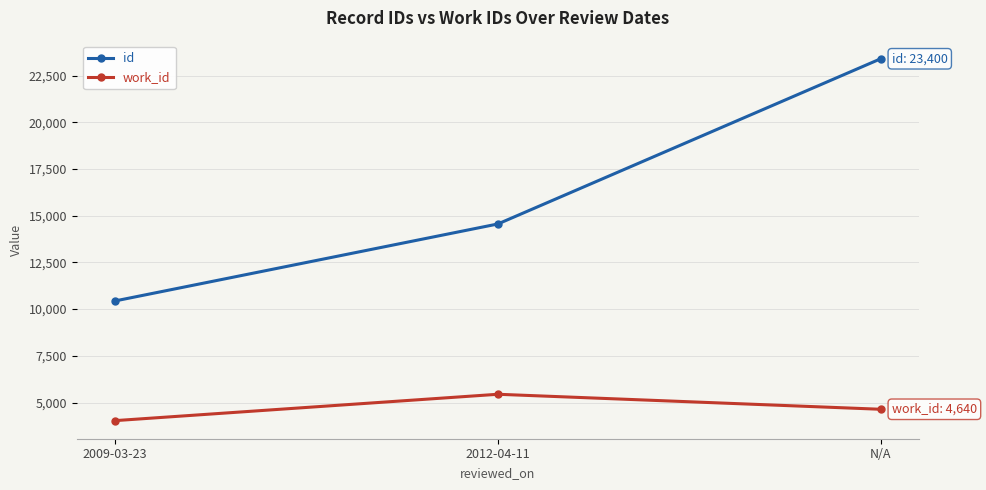

Which category has the highest value in the id series?

N/A